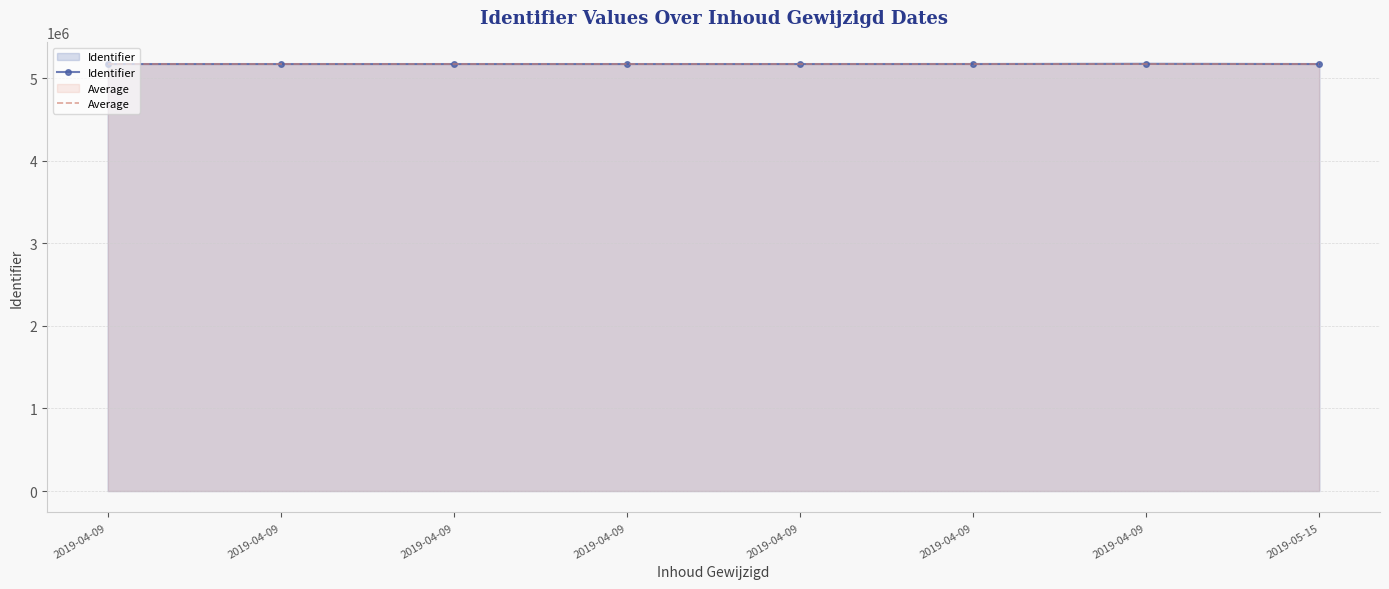

What is the smallest value displayed?

5170999